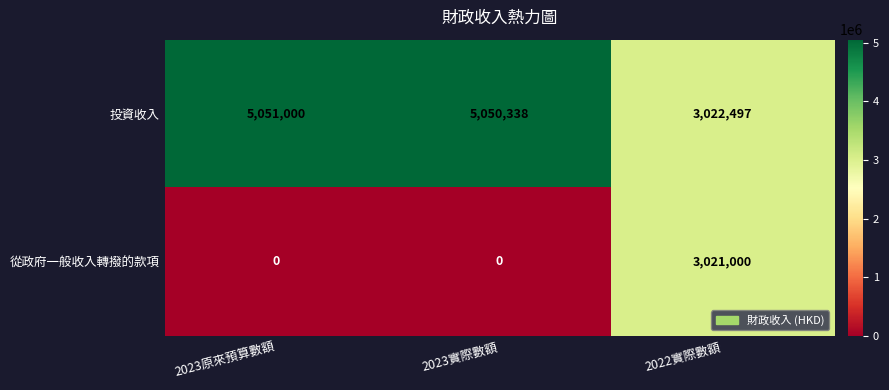

Rank the series at 2023實際數額 from highest to lowest value.

投資收入, 從政府一般收入轉撥的款項